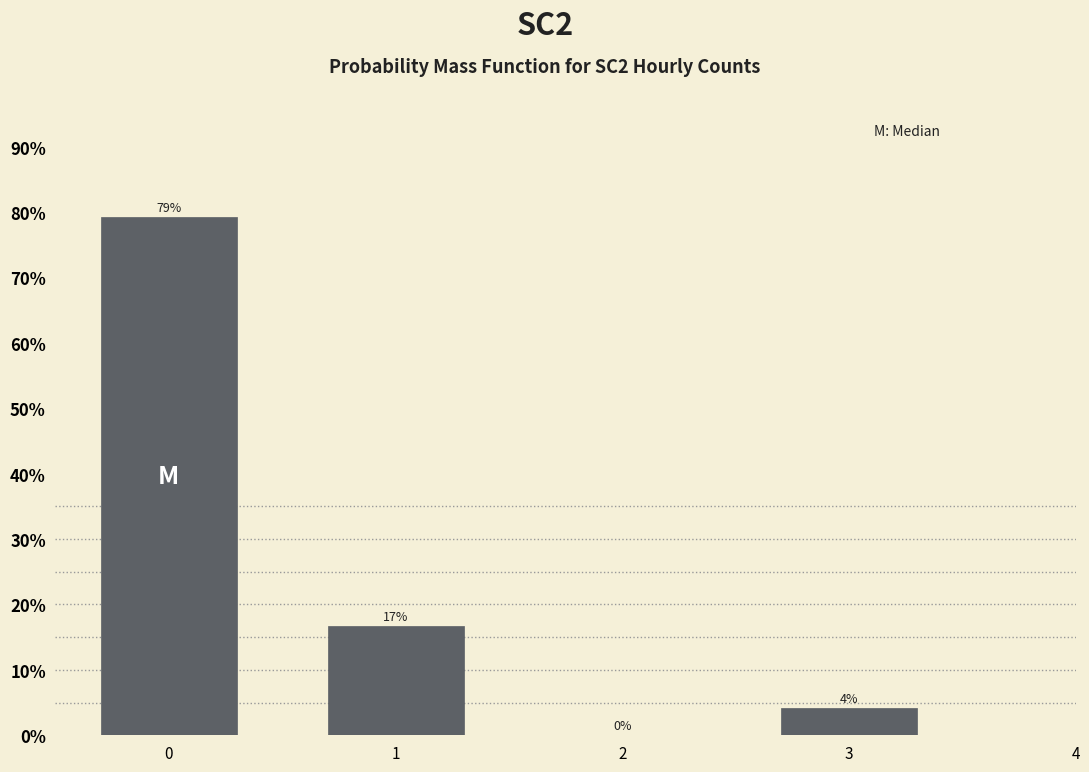

What value does the data have at 1?

16.7